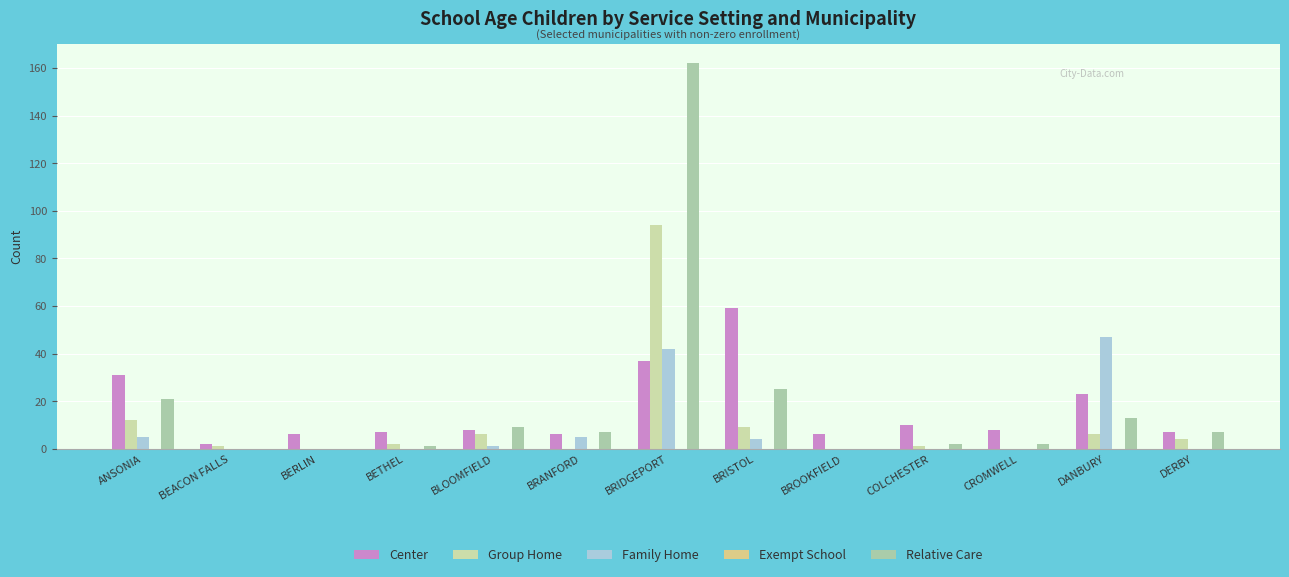

What is the average value of the Group Home series?

10